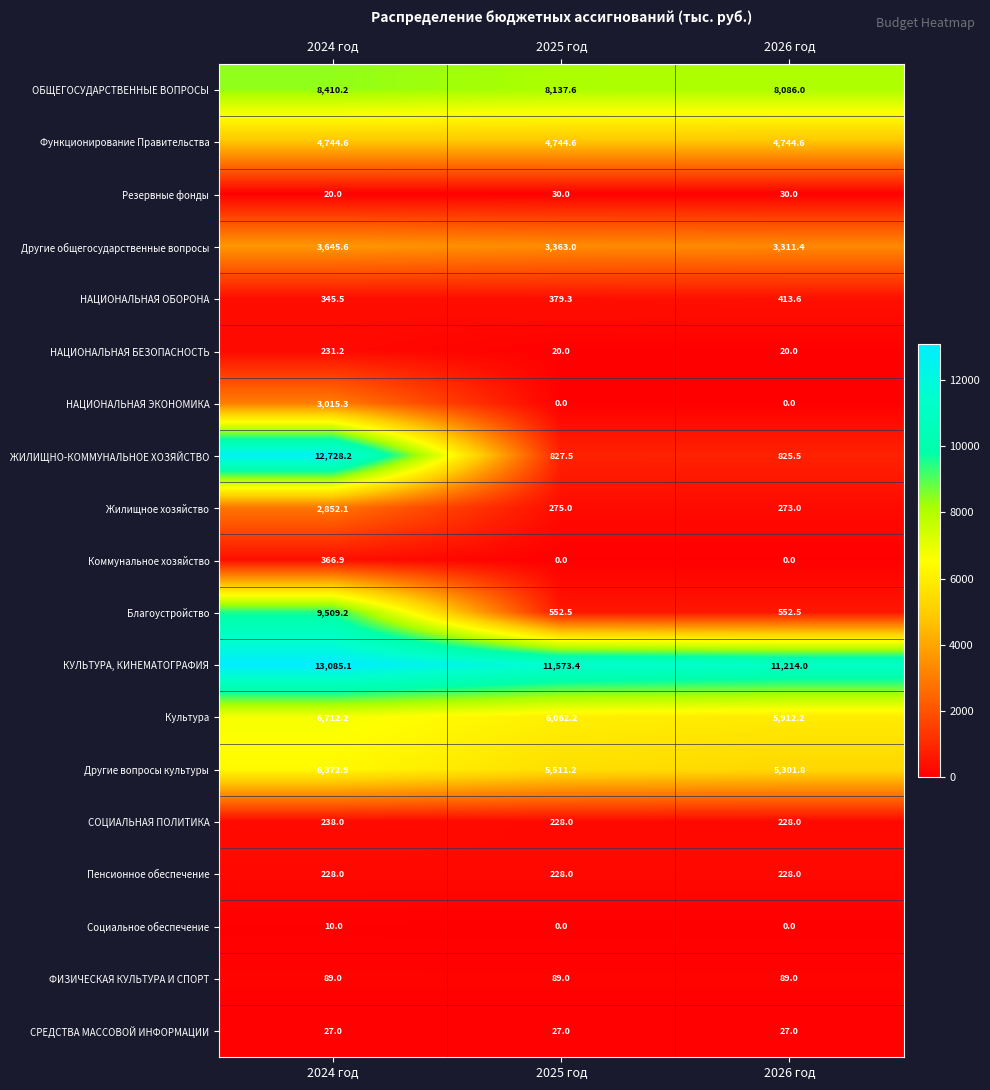

Which series changed the most between 2024 год and 2026 год?

ЖИЛИЩНО-КОММУНАЛЬНОЕ ХОЗЯЙСТВО